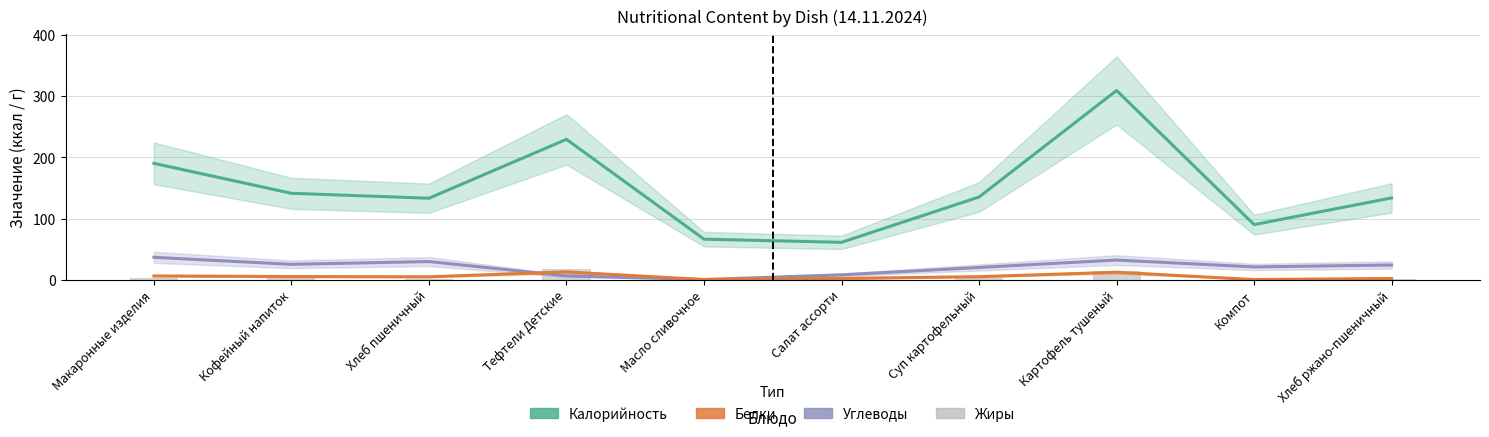

Which category has the highest value in the Белки series?

Тефтели Детские